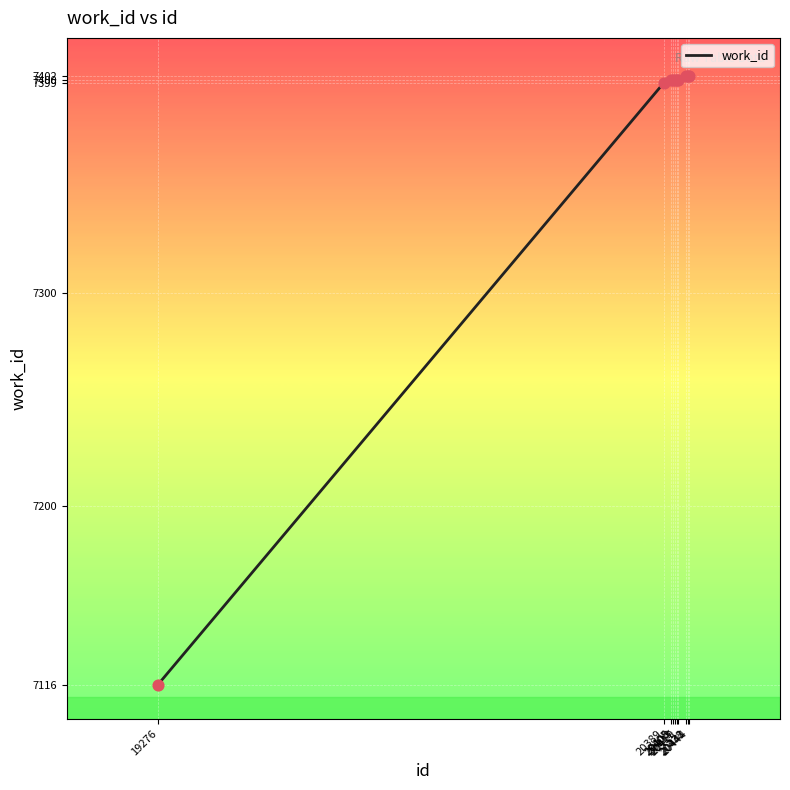

What is the greatest value displayed?

7402